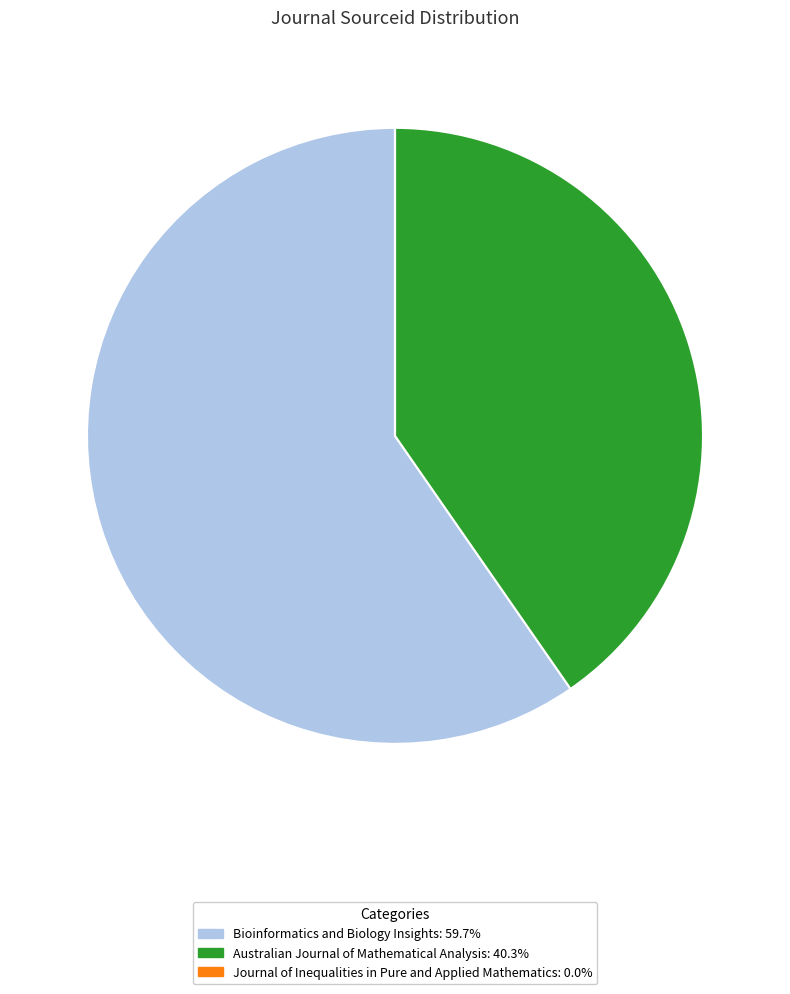

Which slice is the largest?

Bioinformatics and Biology Insights